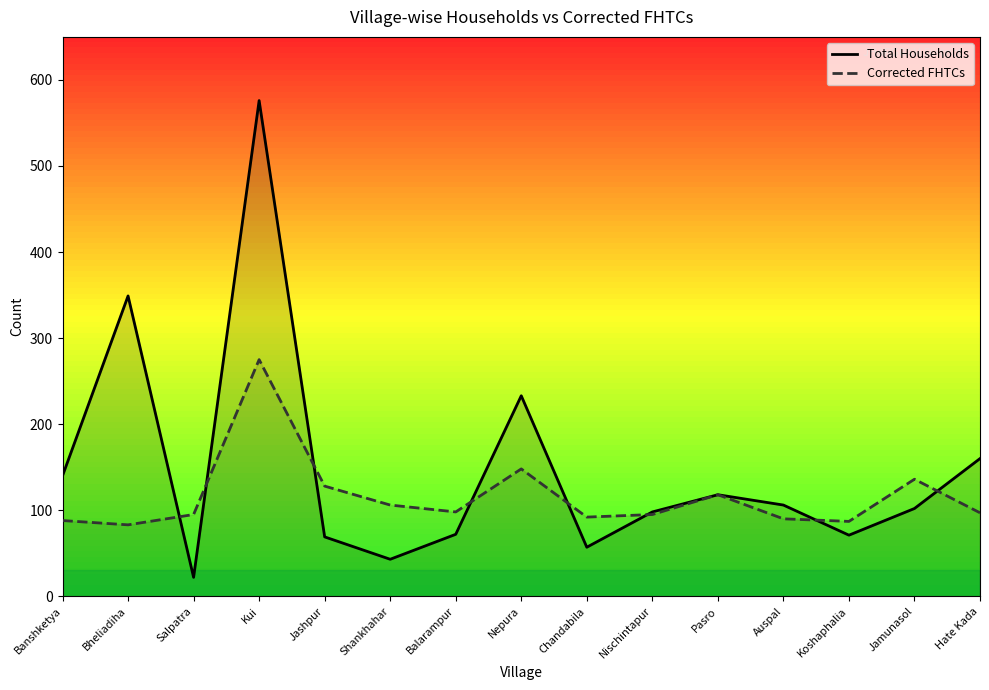

True or false: Corrected FHTCs and Total Households cross at least once.

True